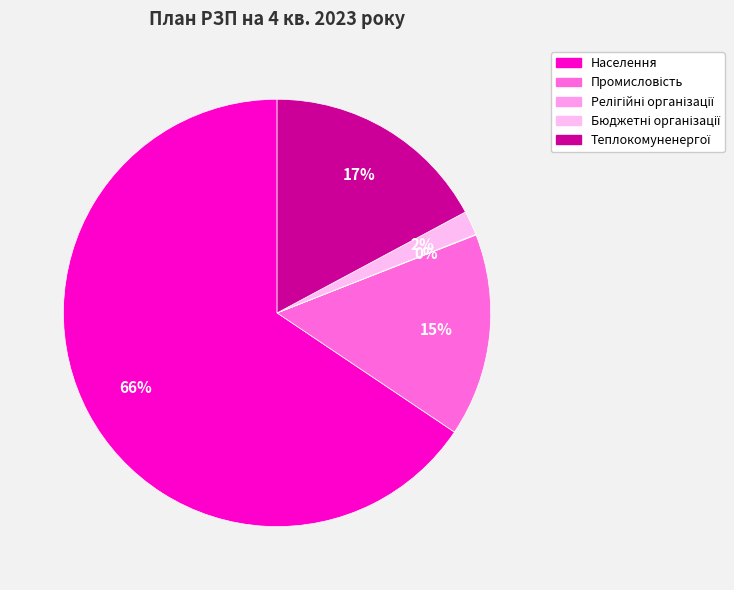

Combined, what portion of the pie is Релігійні організації and Населення?

65.6%